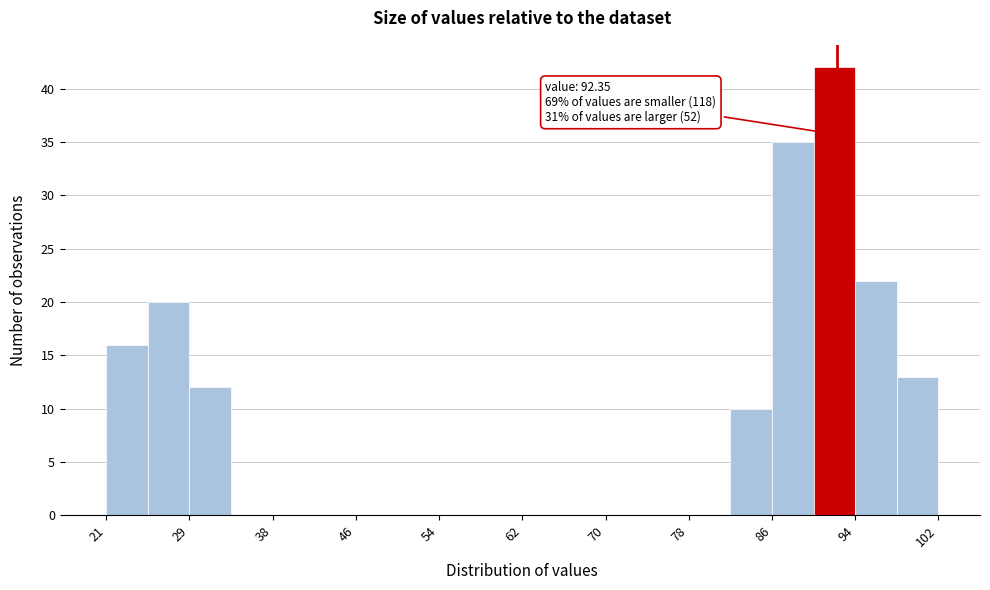

Which range on the x-axis has the tallest bar?

90 to 94